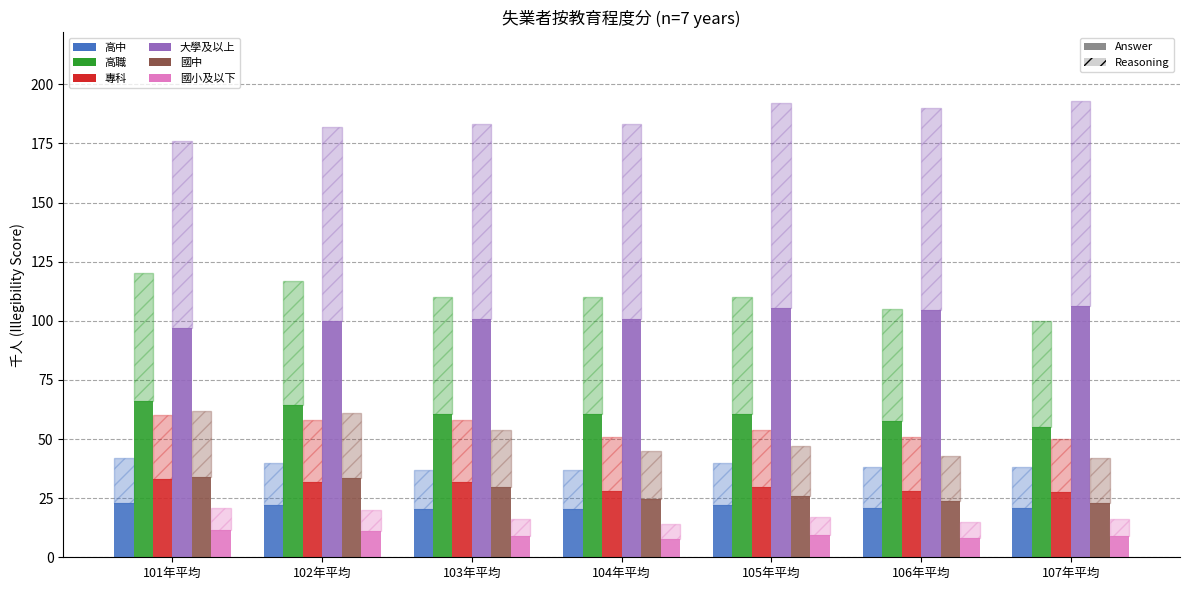

What is the minimum value shown in the chart?

7.7